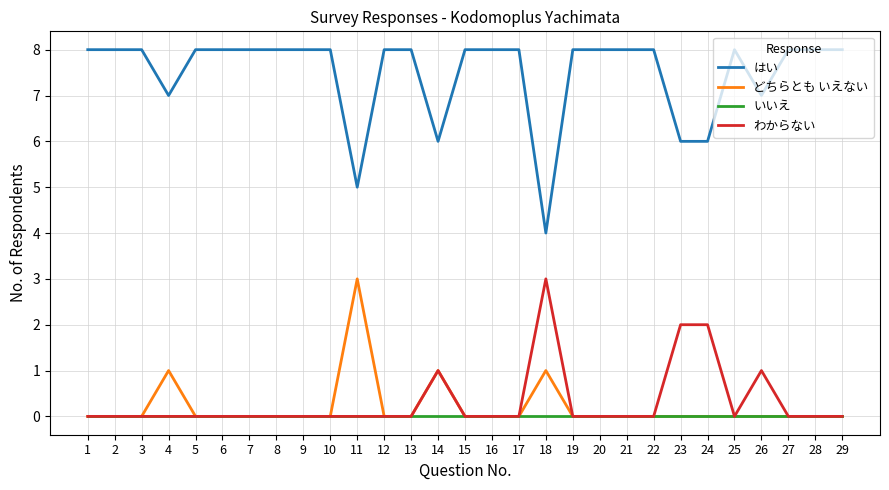

The はい series shows 11 at 26. True or false?

False